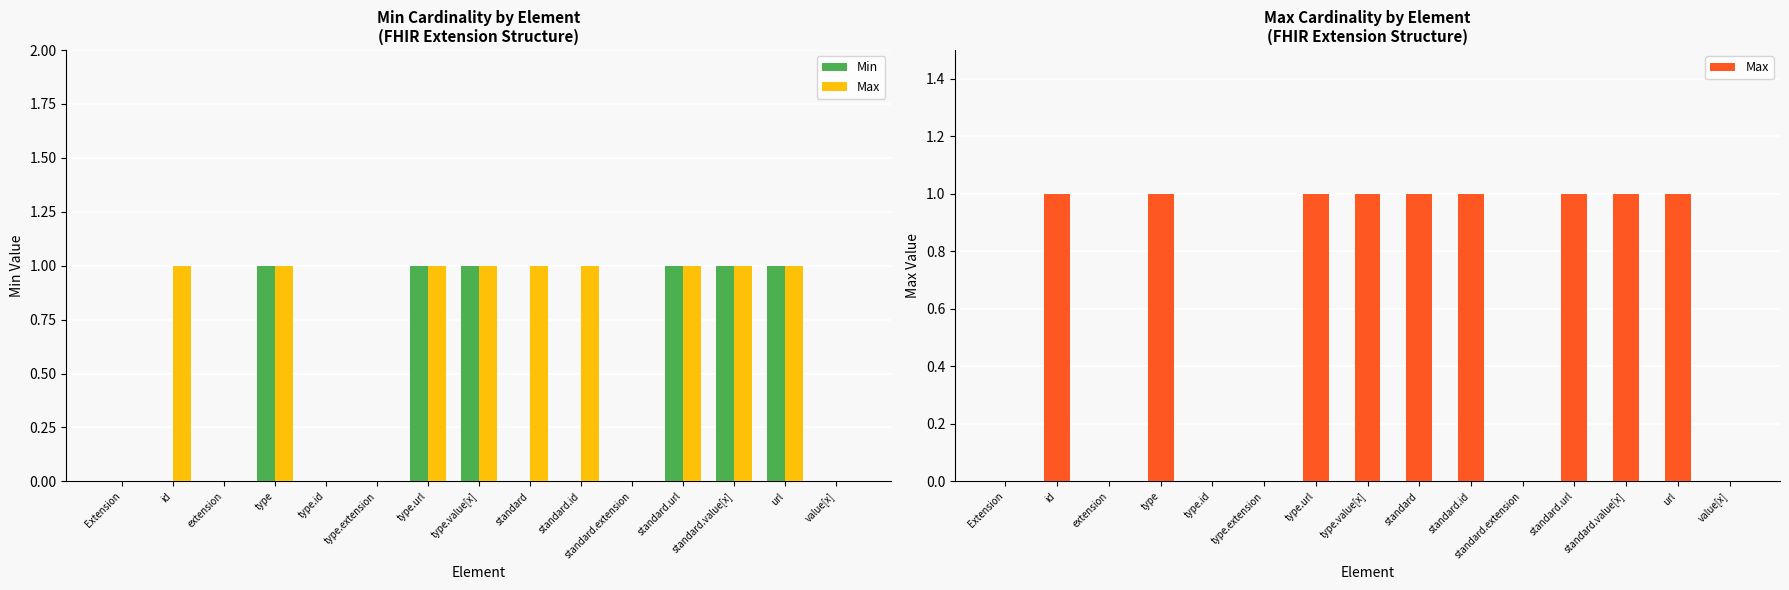

Which has a higher value, standard.url or value[x]?

standard.url